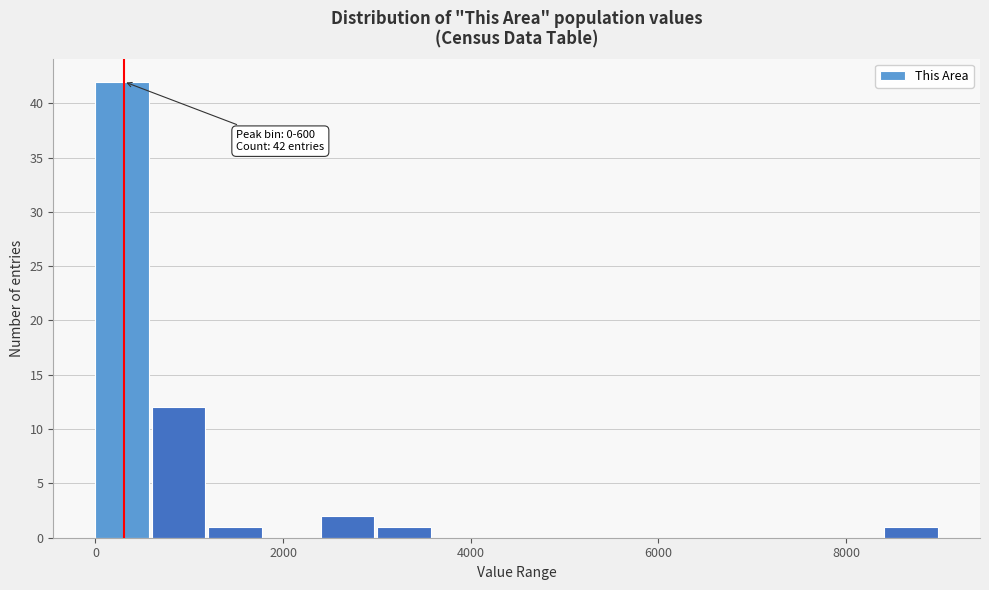

Read against the x-axis, roughly where is the centre of the tallest bar?

200